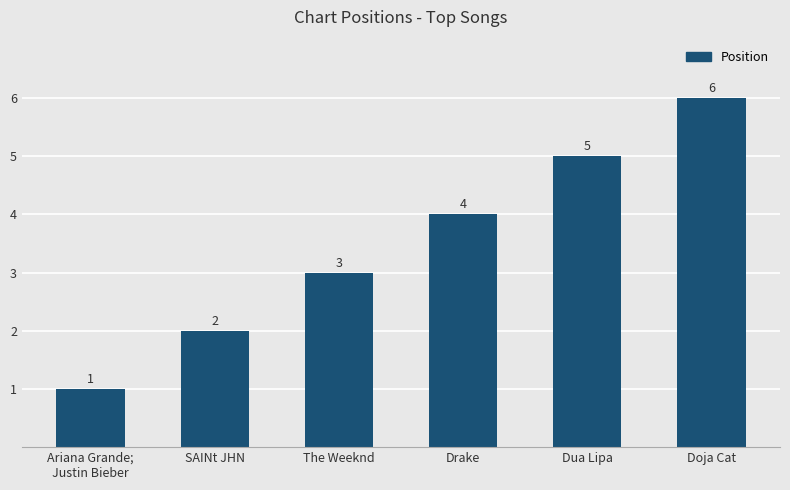

How many data points are less than 4?

3